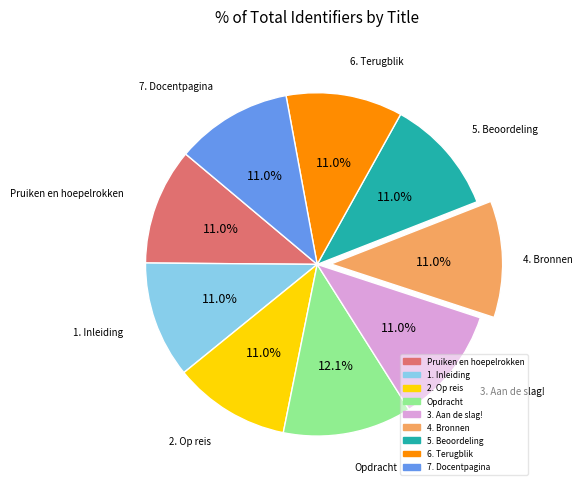

Between Pruiken en hoepelrokken and Opdracht, which is larger?

Opdracht